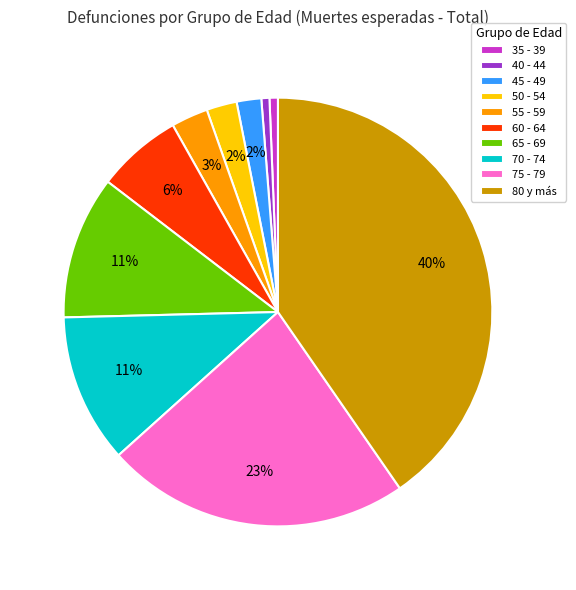

Is it true that 35 - 39 is 11% of the pie?

False